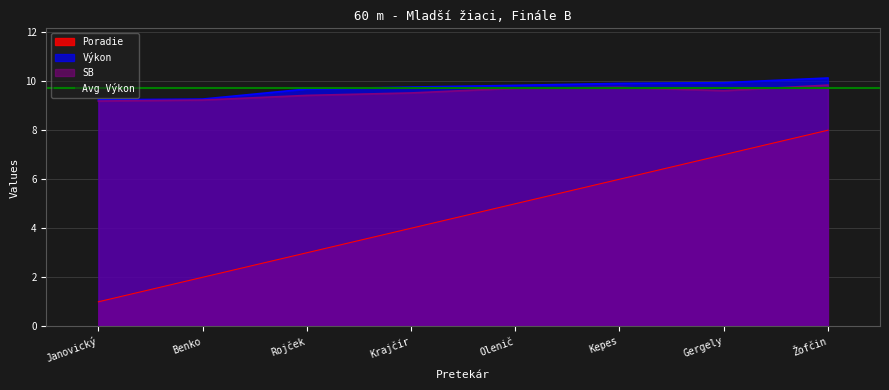

How many lines are shown in the chart?

3